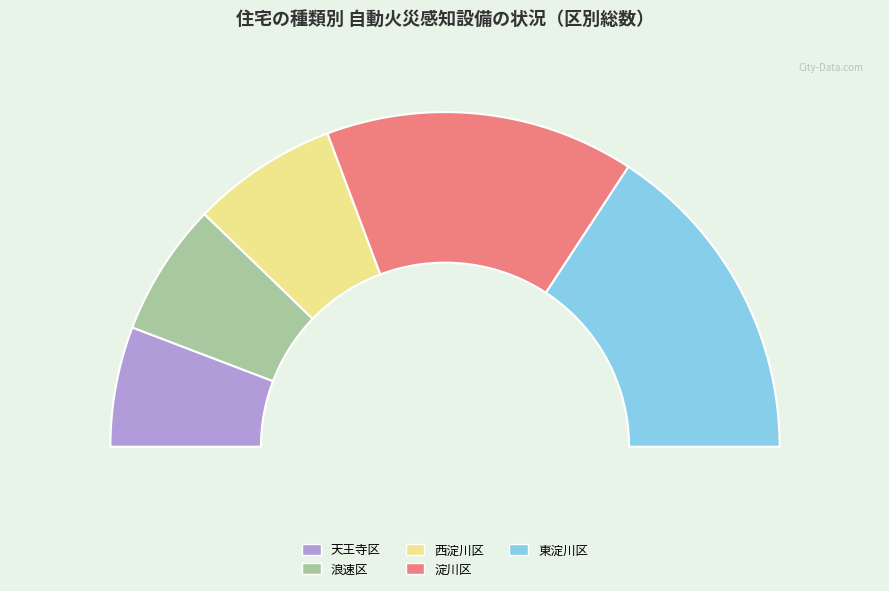

To the nearest percent, what is the average slice percentage?

20%